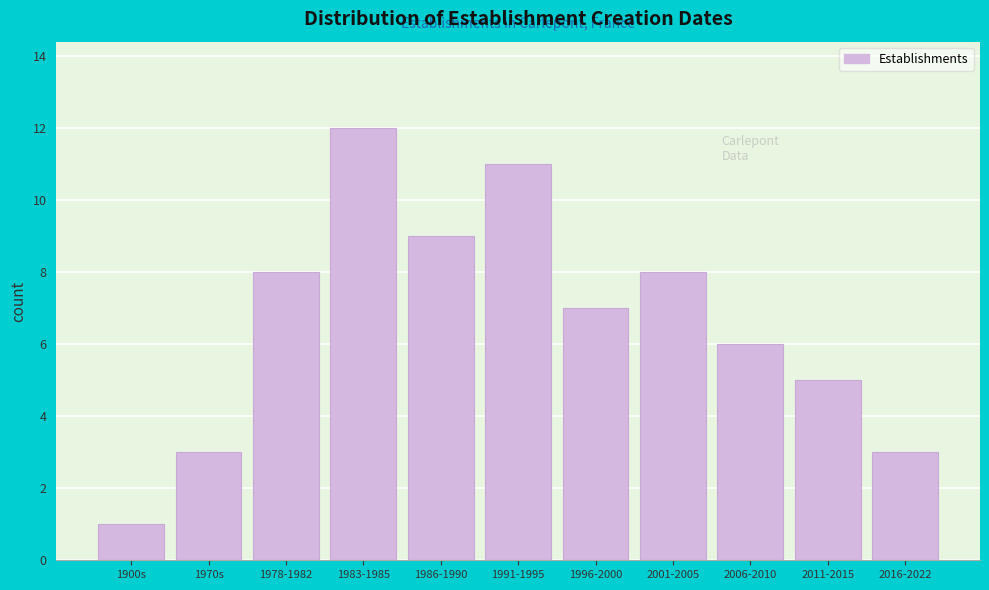

Reading left to right, transcribe all the data shown in this chart.

1900s=1	1970s=3	1978-1982=8	1983-1985=12	1986-1990=9	1991-1995=11	1996-2000=7	2001-2005=8	2006-2010=6	2011-2015=5	2016-2022=3